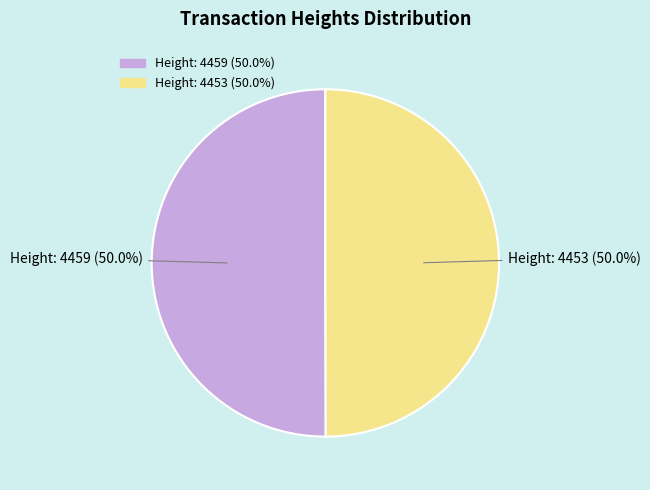

The Height: 4453 slice represents 61% of the pie. True or false?

False